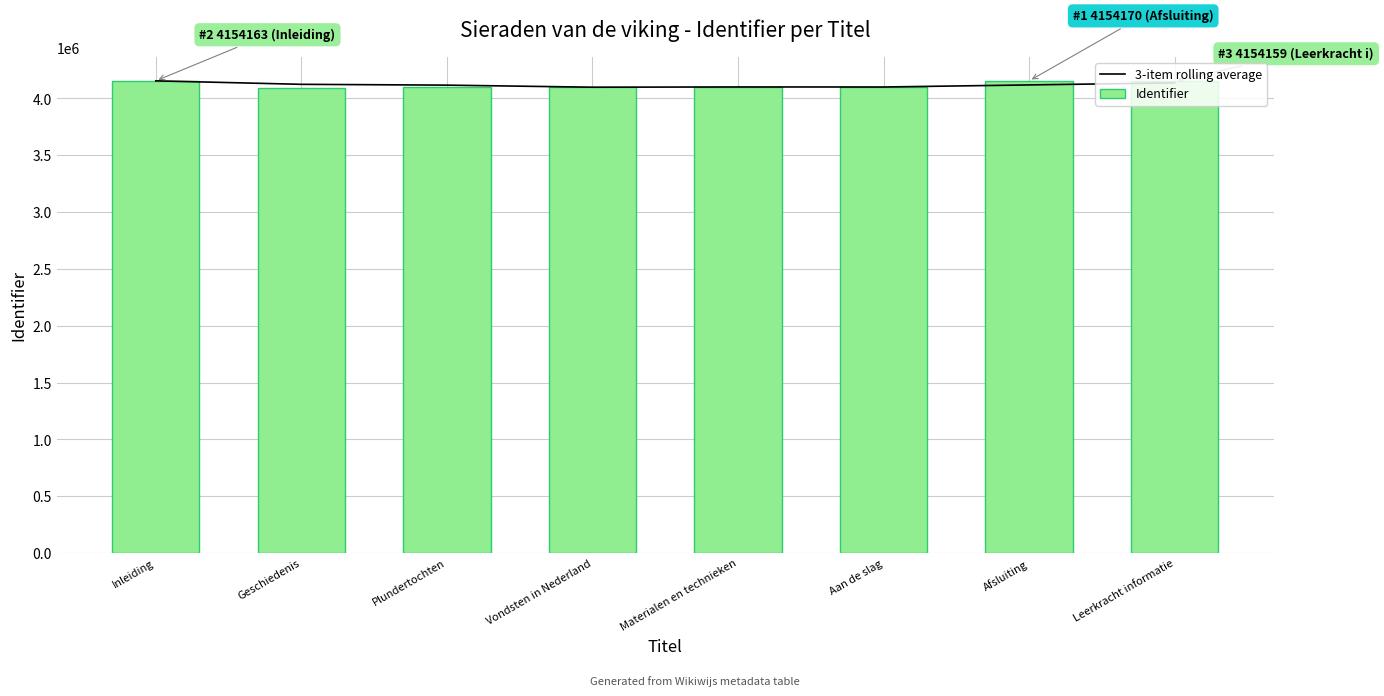

What is the value of the 3-item rolling average bar at the 2nd from the left?

4123468.5